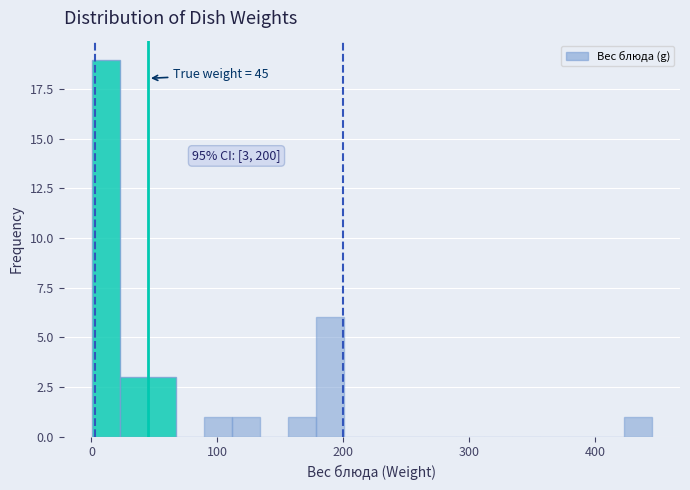

Around what value on the x-axis is the tallest bar? Give the approximate position of its centre, as read against the axis.

10